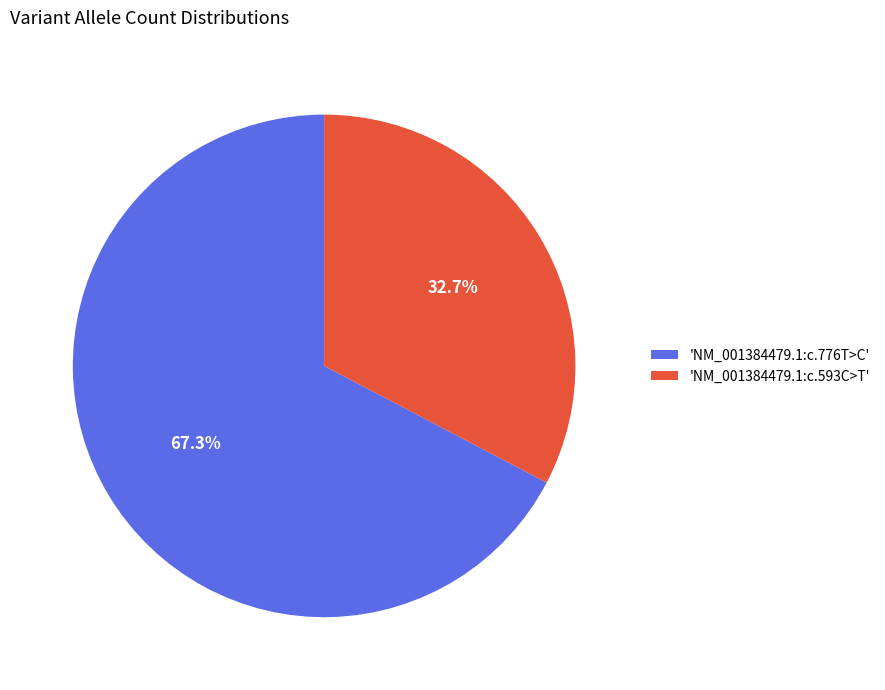

Rank the categories by value from highest to lowest.

'NM_001384479.1:c.776T>C', 'NM_001384479.1:c.593C>T'